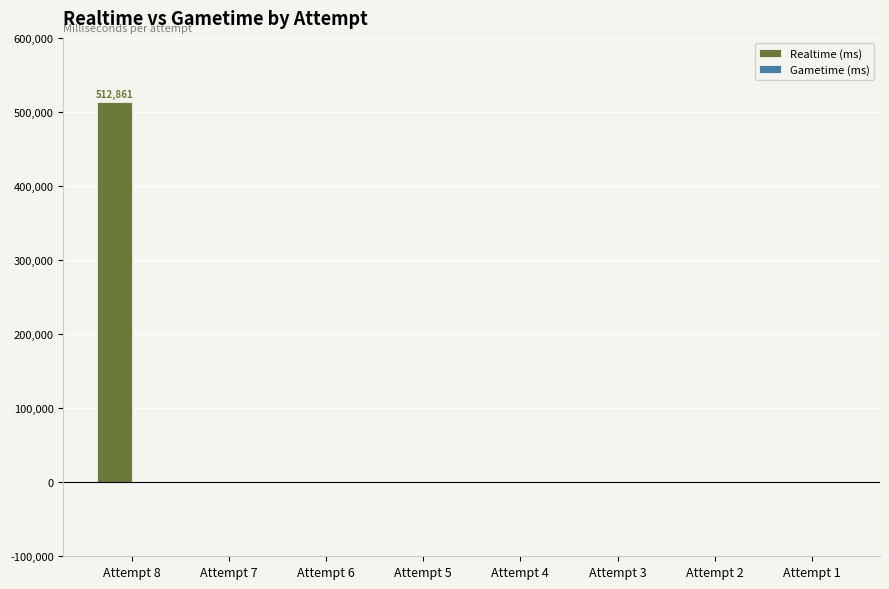

Reading right to left, what are all the values shown in this chart?

Attempt 1=0	Attempt 2=0	Attempt 3=0	Attempt 4=0	Attempt 5=0	Attempt 6=0	Attempt 7=0	Attempt 8=512861